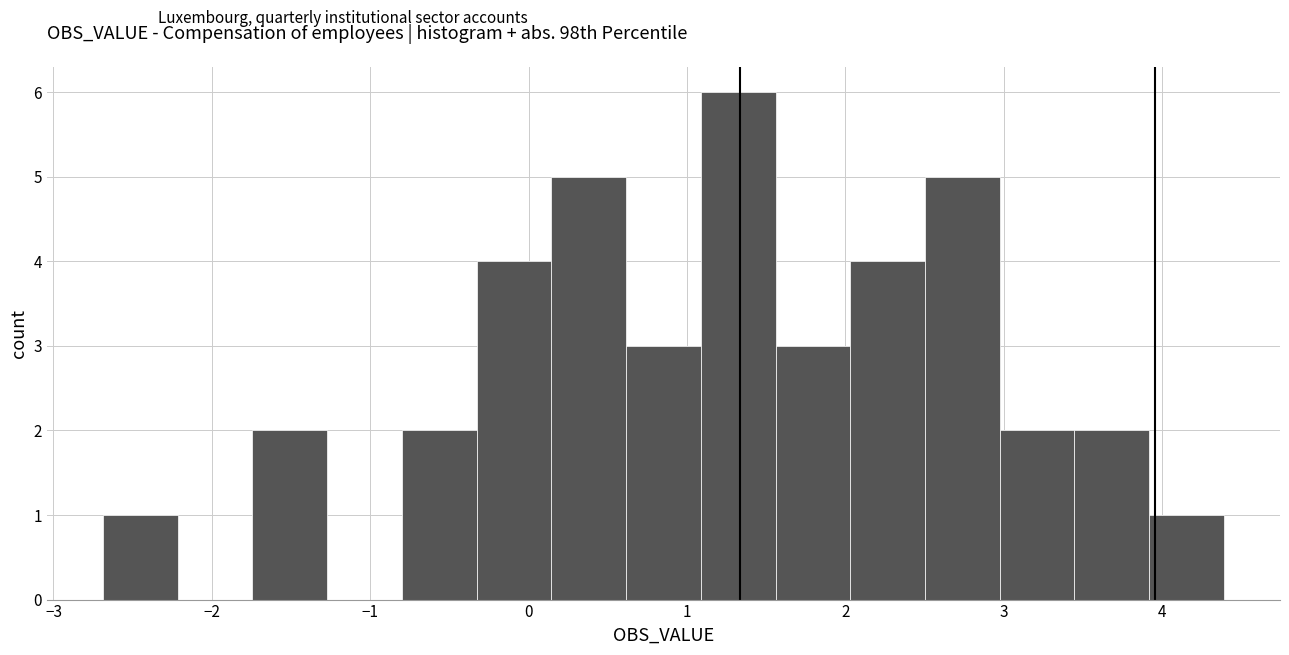

Reading left to right, transcribe this chart: for each bar, give the range it covers on the x-axis and its height. Neither the bar edges nor the heights are printed on the chart, so give them approximately, as read against the axes.

-2.7 to -2.2: 1
-2.2 to -1.7: 0
-1.7 to -1.3: 2
-1.3 to -0.8: 0
-0.8 to -0.3: 2
-0.3 to 0.1: 4
0.1 to 0.6: 5
0.6 to 1.1: 3
1.1 to 1.6: 6
1.6 to 2.0: 3
2.0 to 2.5: 4
2.5 to 3.0: 5
3.0 to 3.4: 2
3.4 to 3.9: 2
3.9 to 4.4: 1